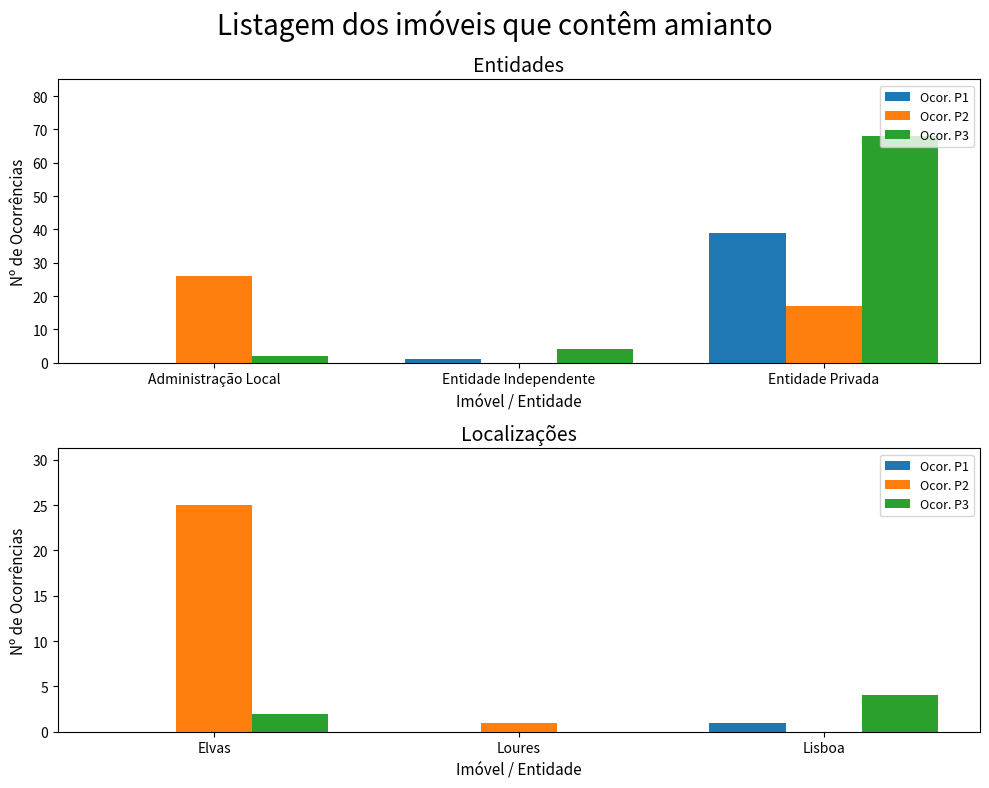

How many values in the Ocor. P2 series are below 1?

1